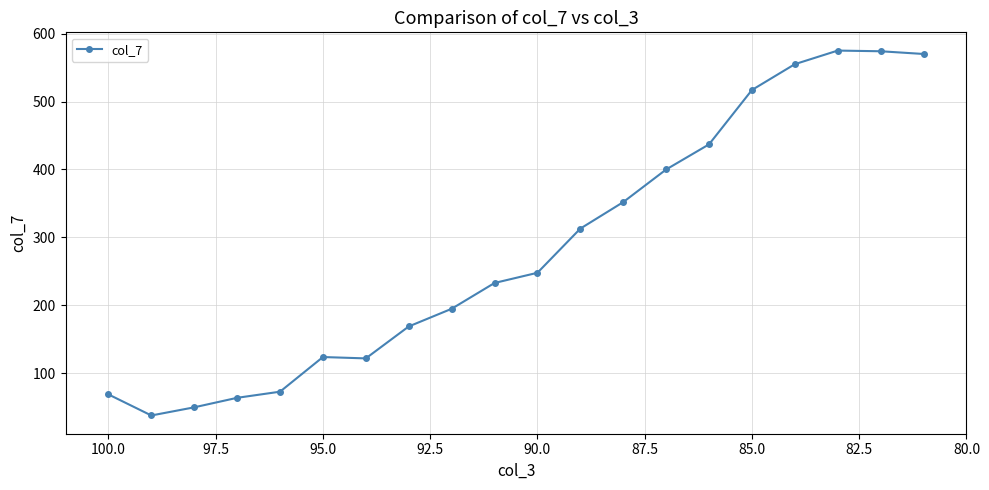

What is the sum of all values?

5678